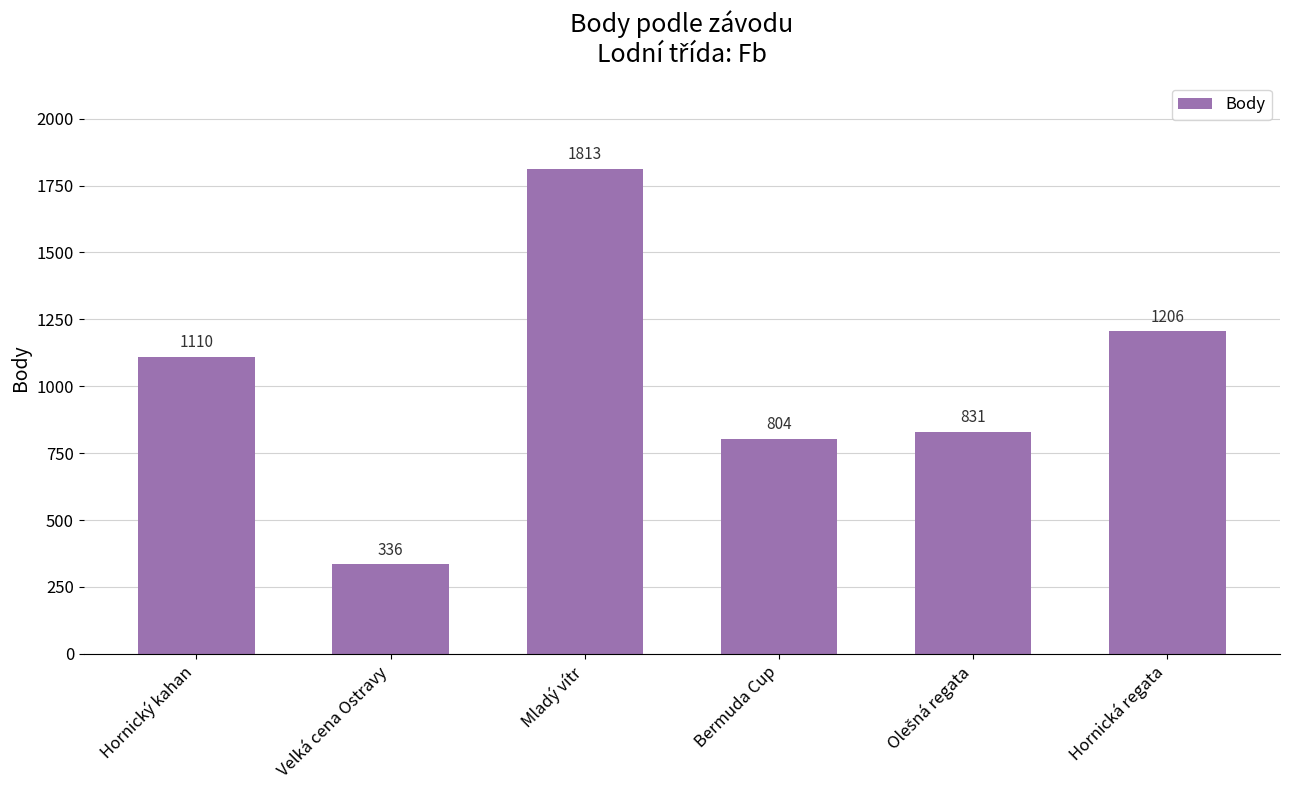

Reading right to left, transcribe all the data shown in this chart.

1206	831	804	1813	336	1110